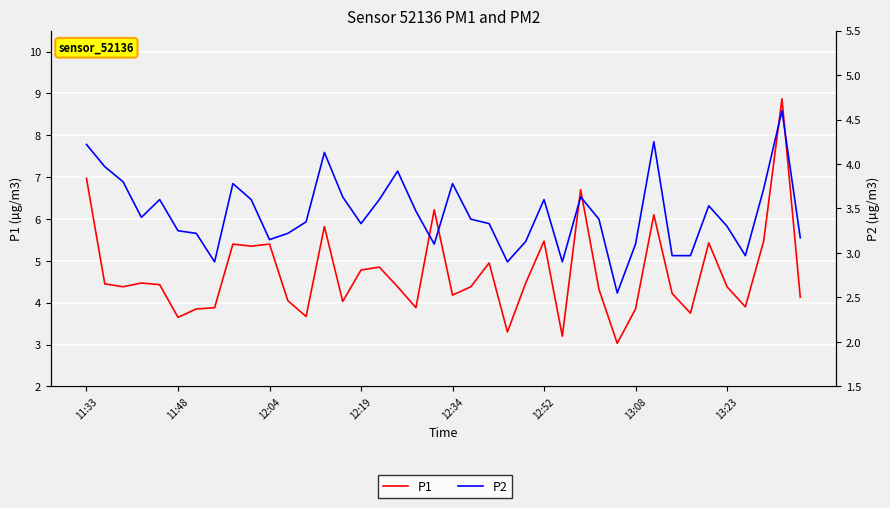

Is the value of P1 at 30 greater than the value of P2 at 22?

Yes